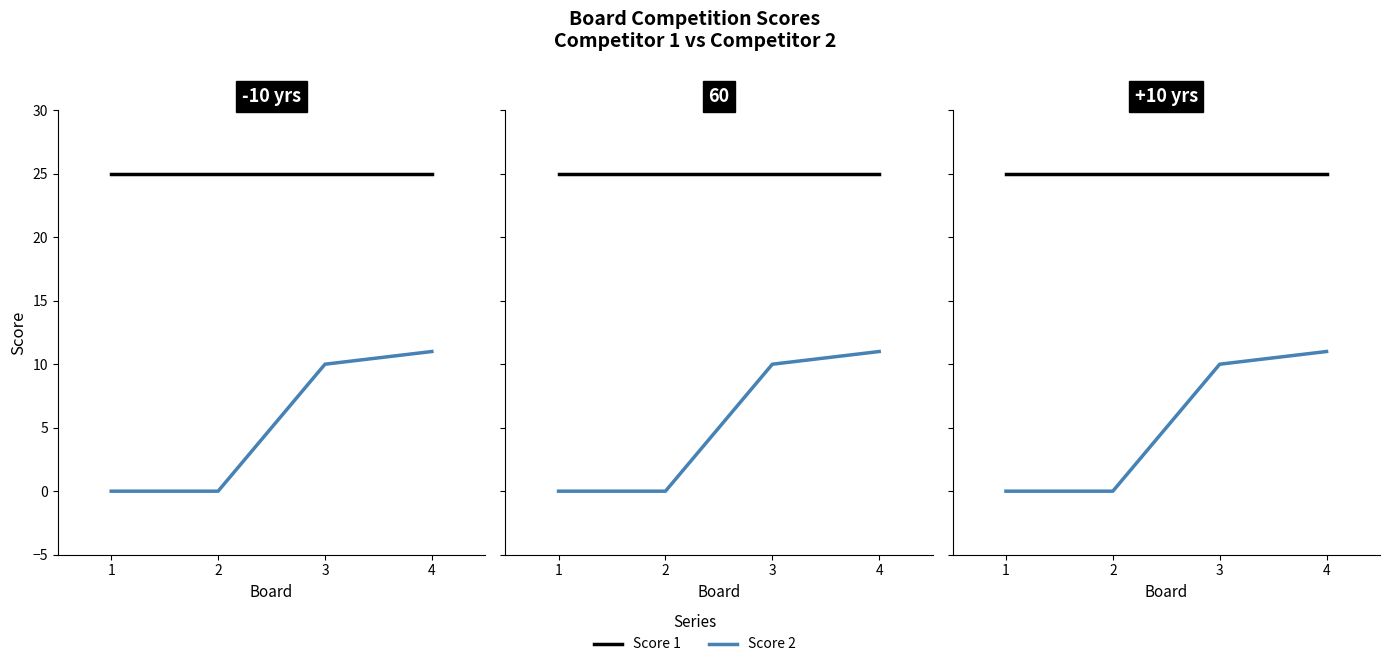

Which category has the lowest value in the Score 2 series?

1